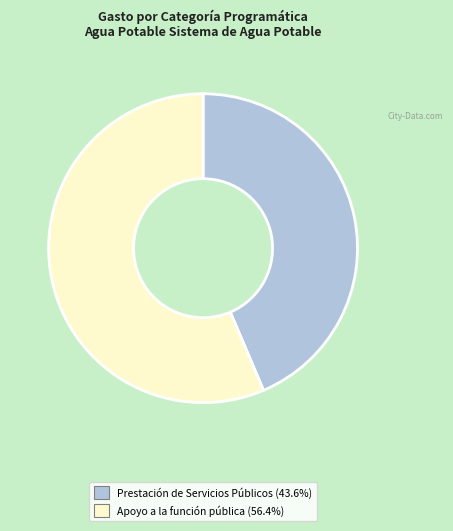

Does any single category account for the majority?

Yes